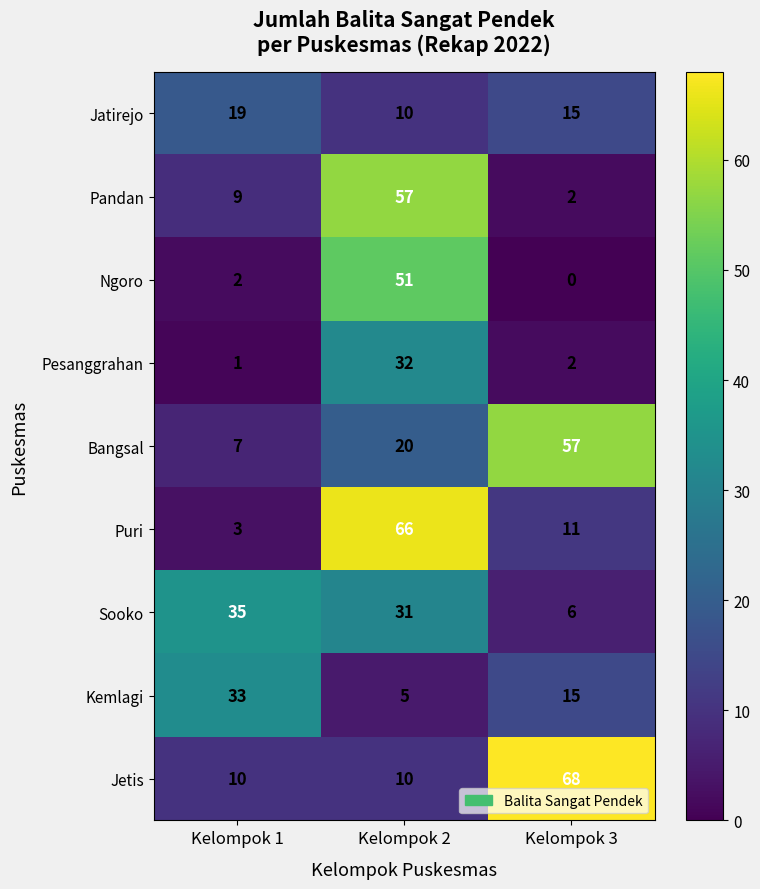

What is the difference between the highest and lowest values at Kelompok 1?

34